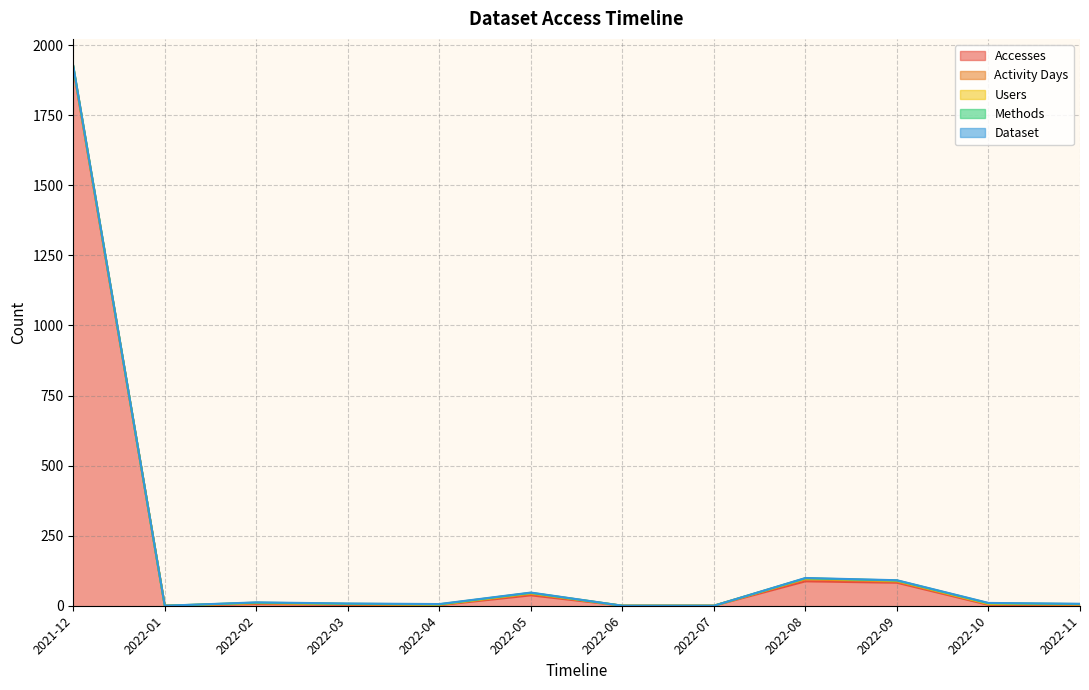

The Users series shows 1 at 2022-04. True or false?

True